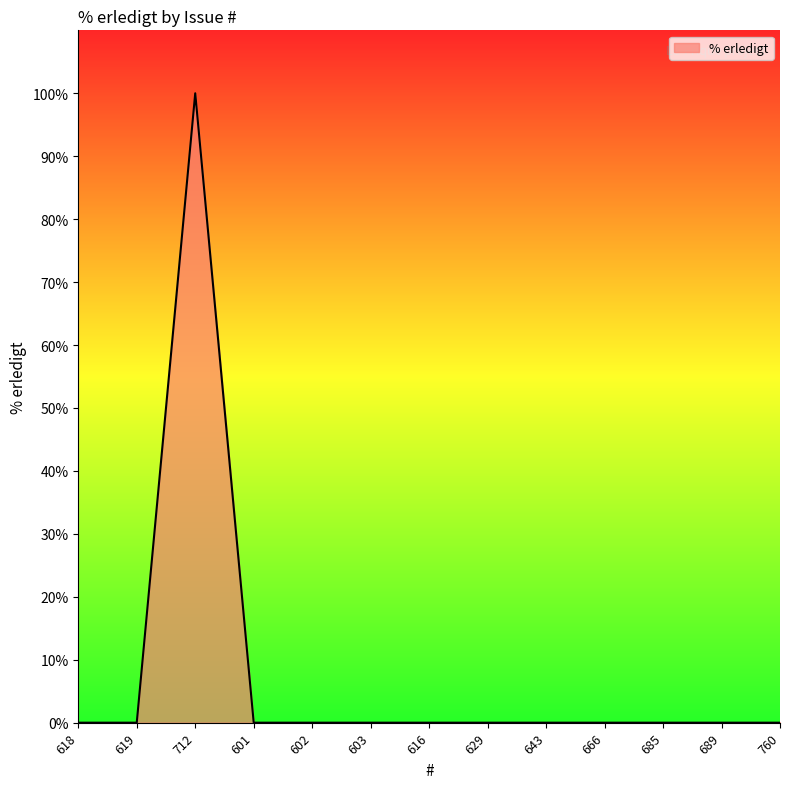

What is the difference between the maximum and second lowest values?

100